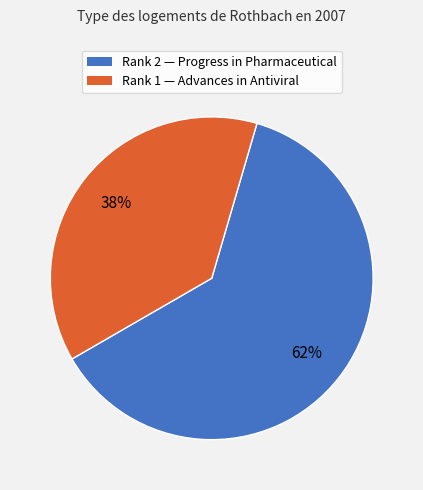

What is the majority slice?

Rank 2 — Progress in Pharmaceutical